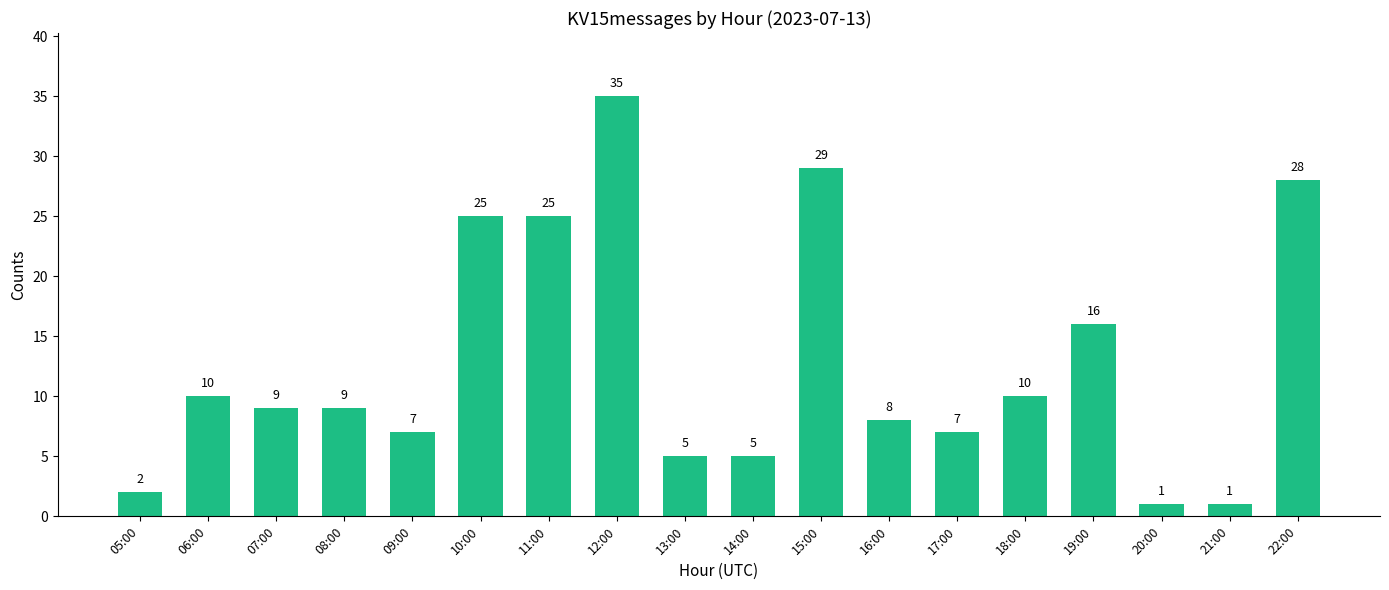

What is the sum of the values at 17:00 and 14:00?

12